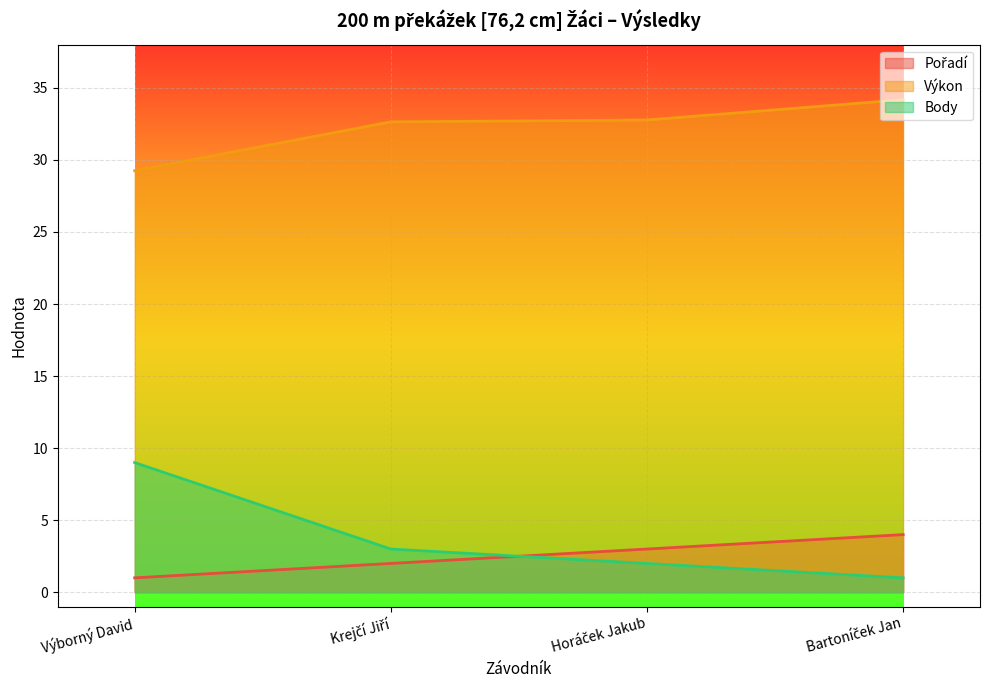

How many values in the Pořadí series exceed 3?

1